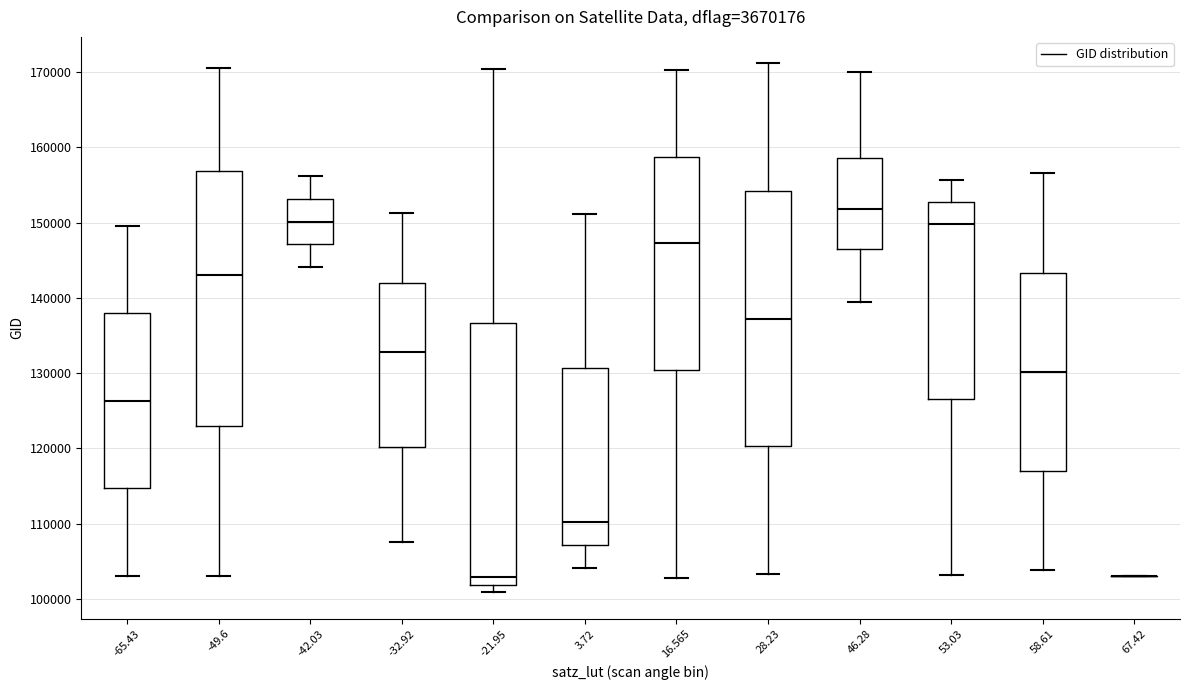

Where is the lower edge of the box at x = -49.6 on the y-axis? The values are not printed on the chart, so give them approximately, as read against the axis.

123000